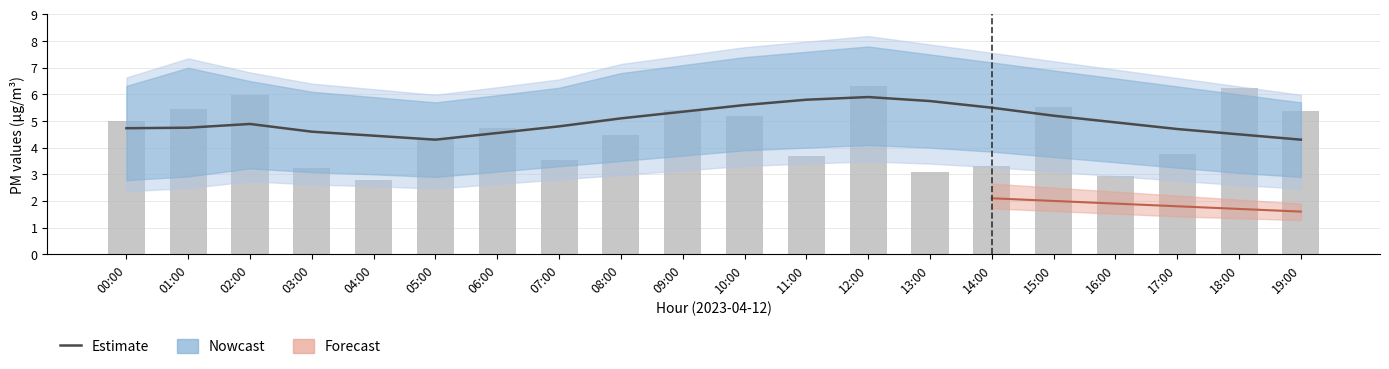

True or false: P1 raw has a value of 1.3 at 07:00.

False